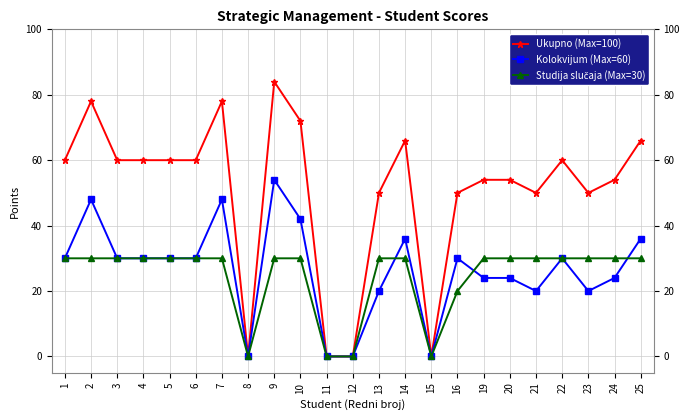

Is it true that Kolokvijum (Max=60) equals 30 at 6?

True